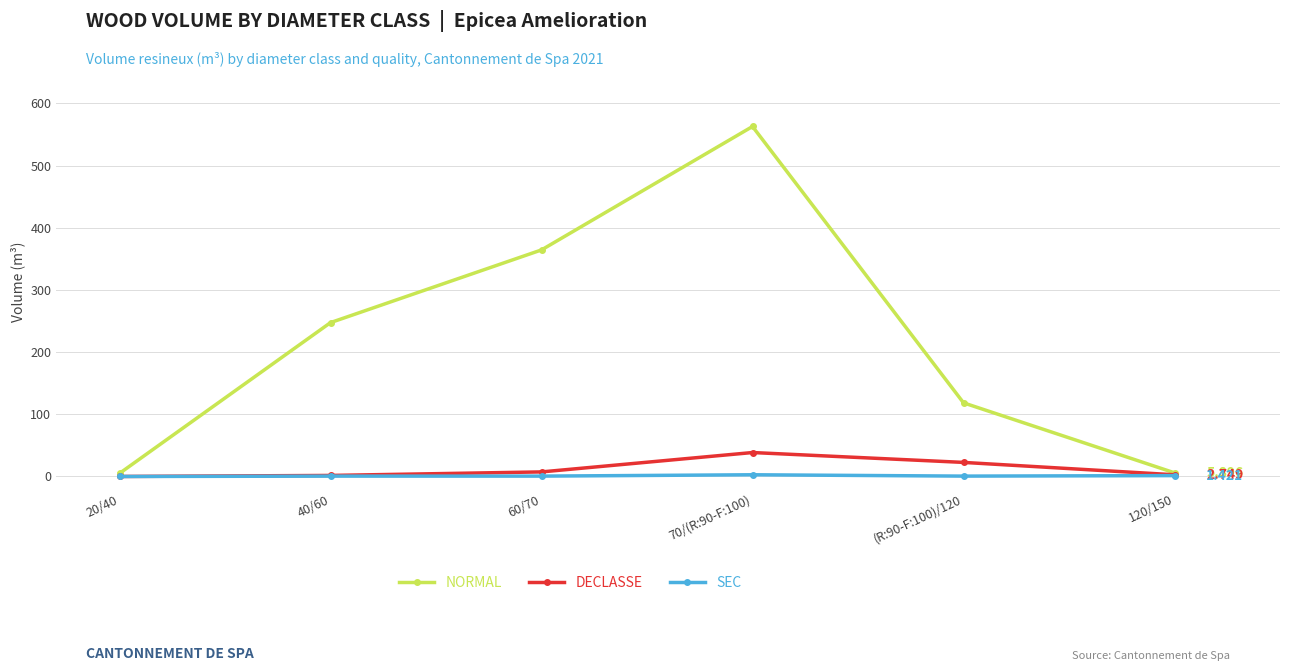

Which series changed the most between 60/70 and 70/(R:90-F:100)?

NORMAL